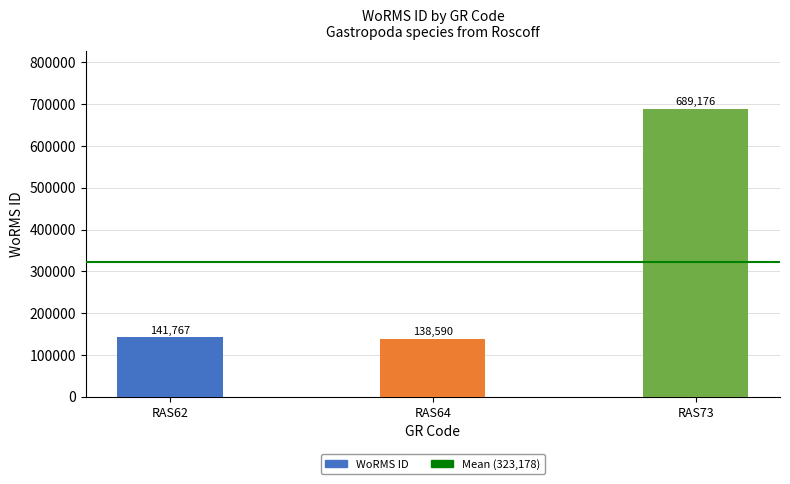

True or false: the data shows 1047149 at RAS73.

False